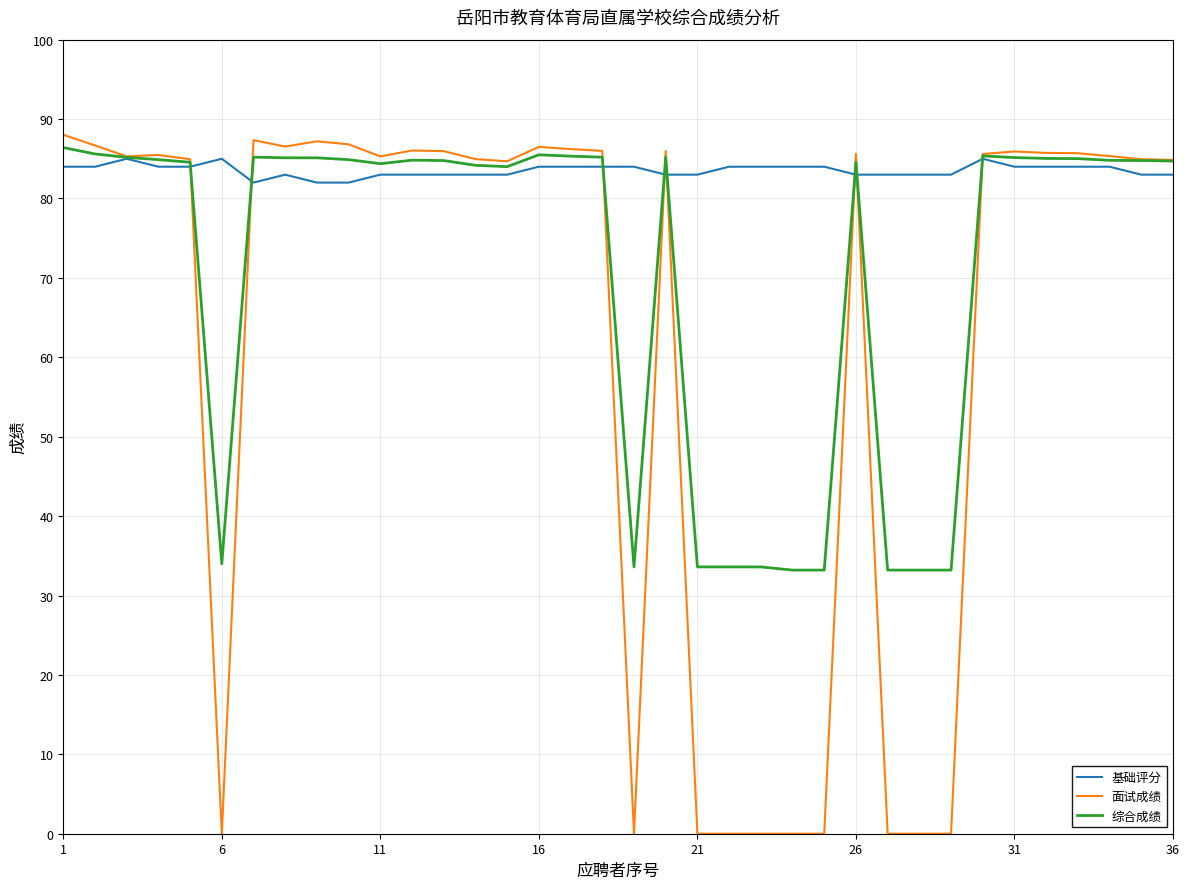

Which series has the largest total across all categories?

基础评分